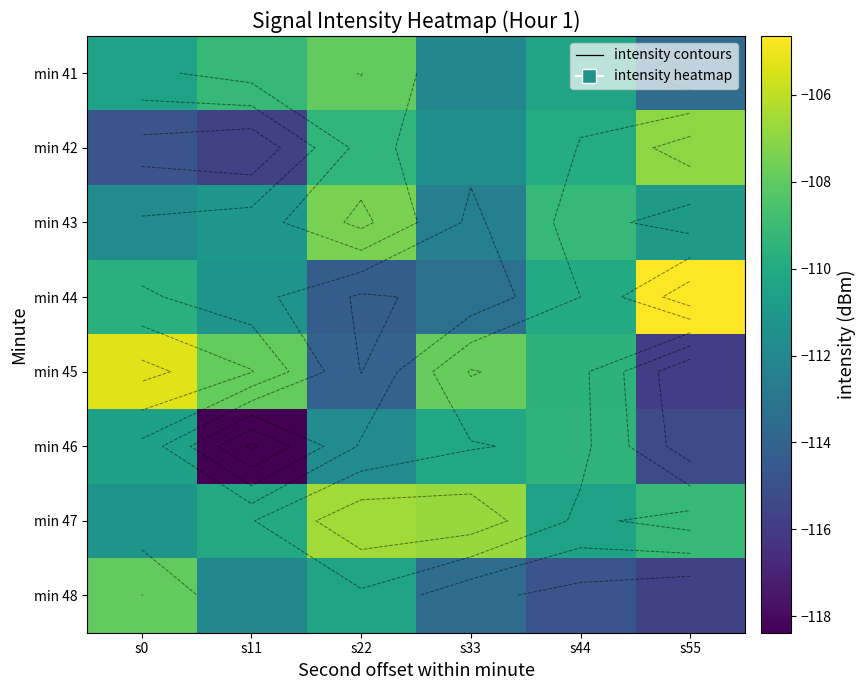

Rank the series at s55 from lowest to highest value.

min 45, min 48, min 46, min 41, min 43, min 47, min 42, min 44